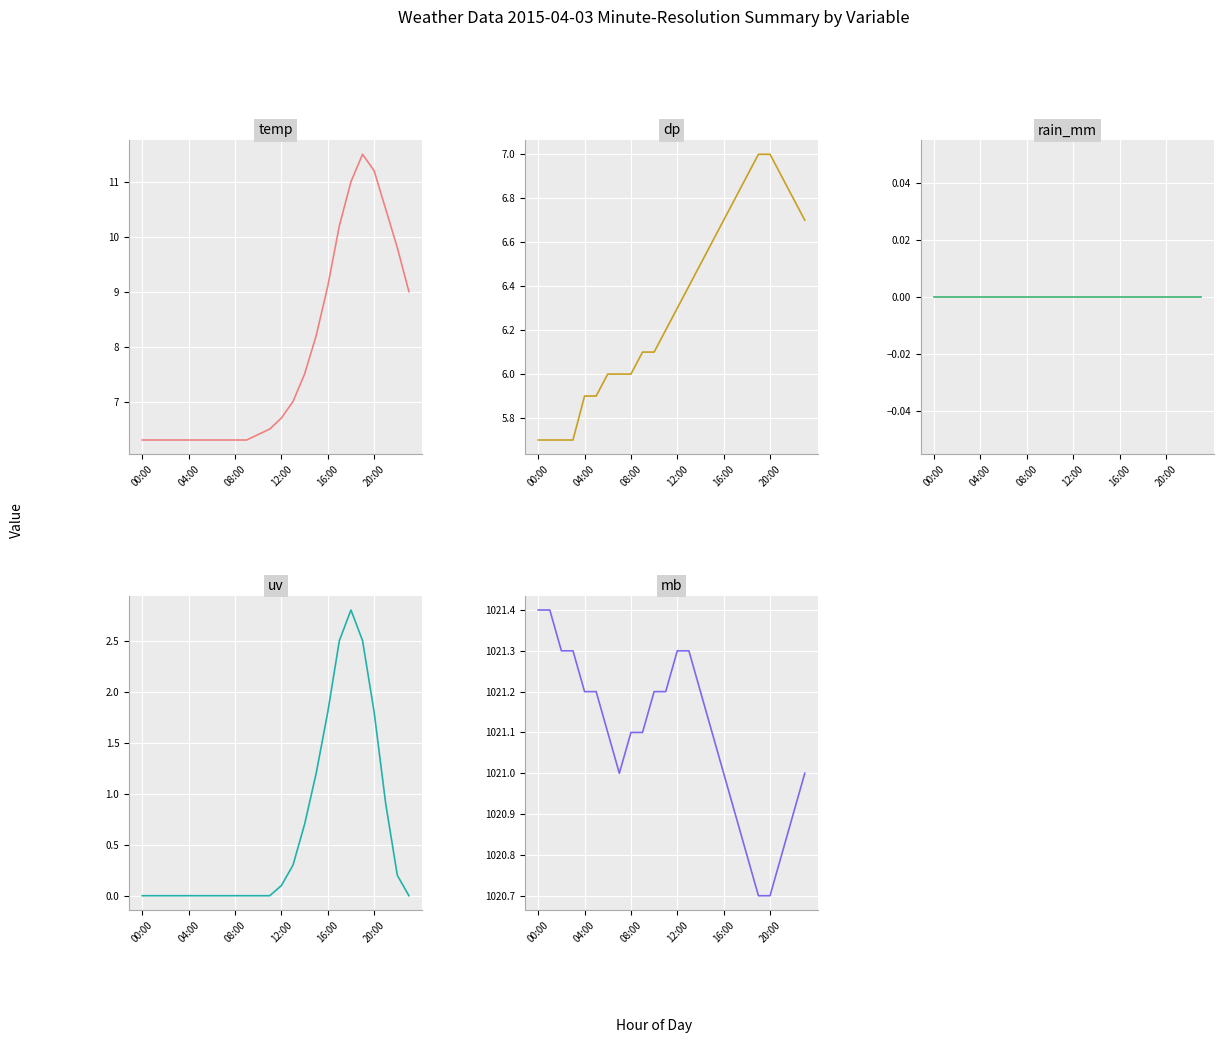

What is the highest value of the dp series?

7.0